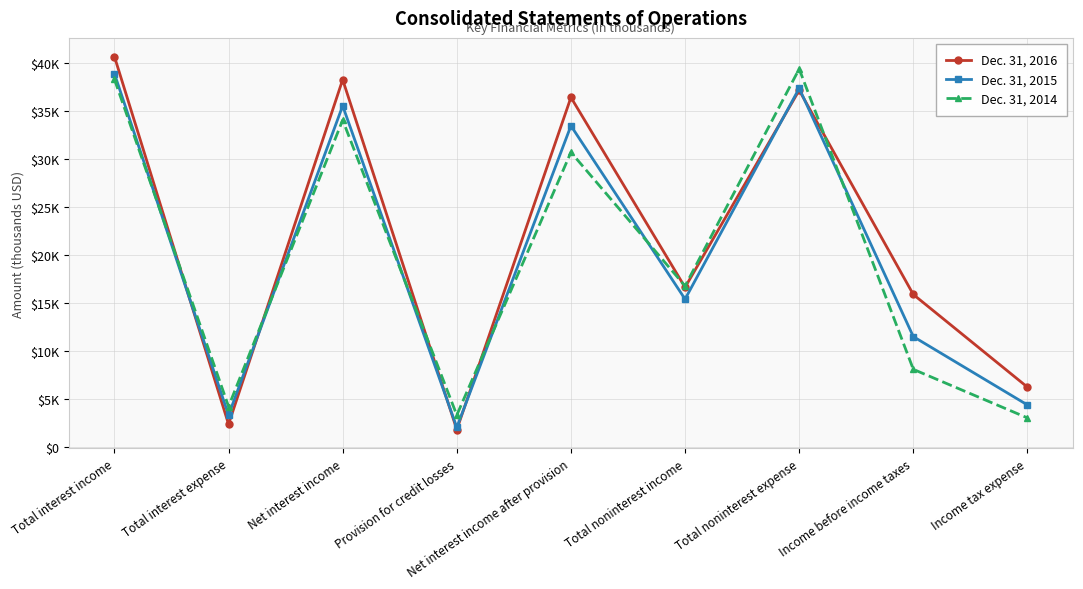

Where does the Dec. 31, 2015 series first go above 15416?

Total interest income